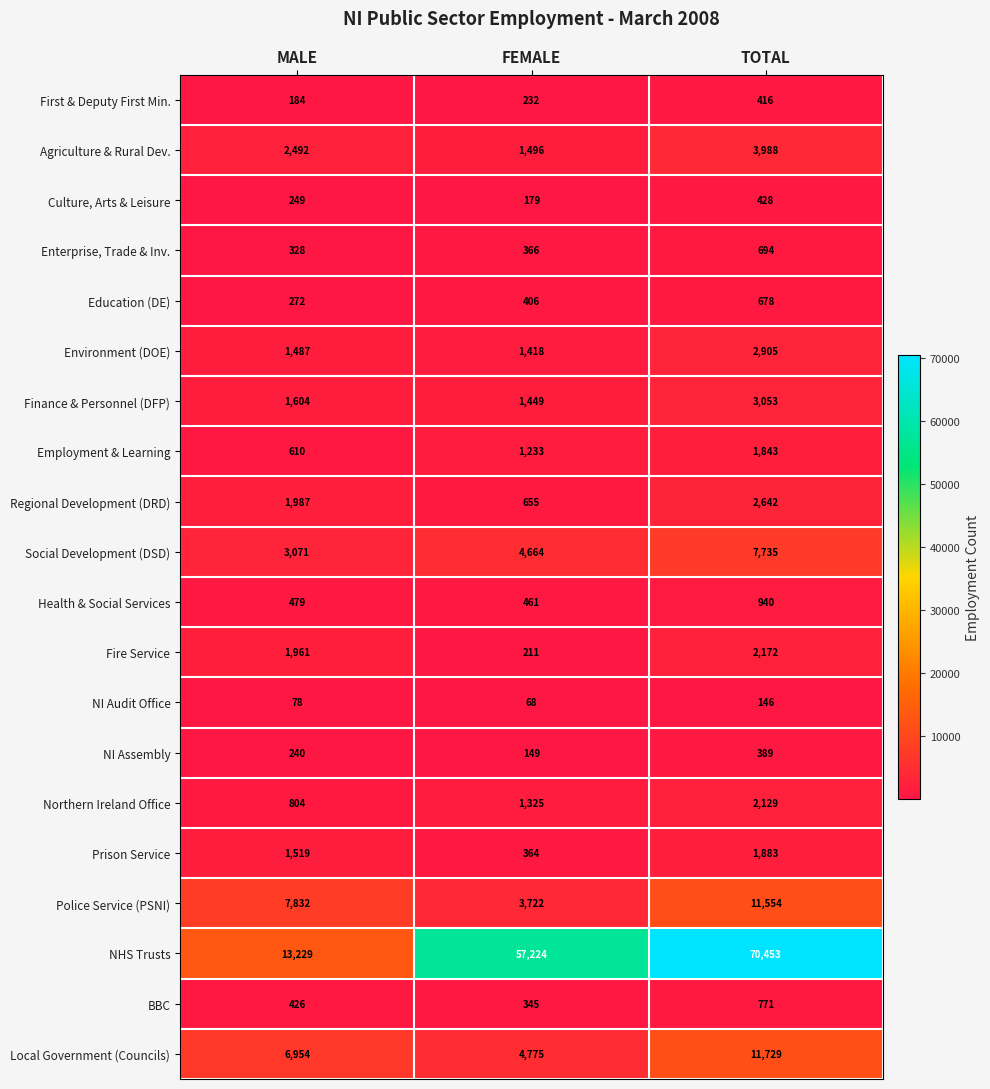

At FEMALE, list the series in order from smallest to largest.

NI Audit Office, NI Assembly, Culture, Arts & Leisure, Fire Service, First & Deputy First Min., BBC, Prison Service, Enterprise, Trade & Inv., Education (DE), Health & Social Services, Regional Development (DRD), Employment & Learning, Northern Ireland Office, Environment (DOE), Finance & Personnel (DFP), Agriculture & Rural Dev., Police Service (PSNI), Social Development (DSD), Local Government (Councils), NHS Trusts